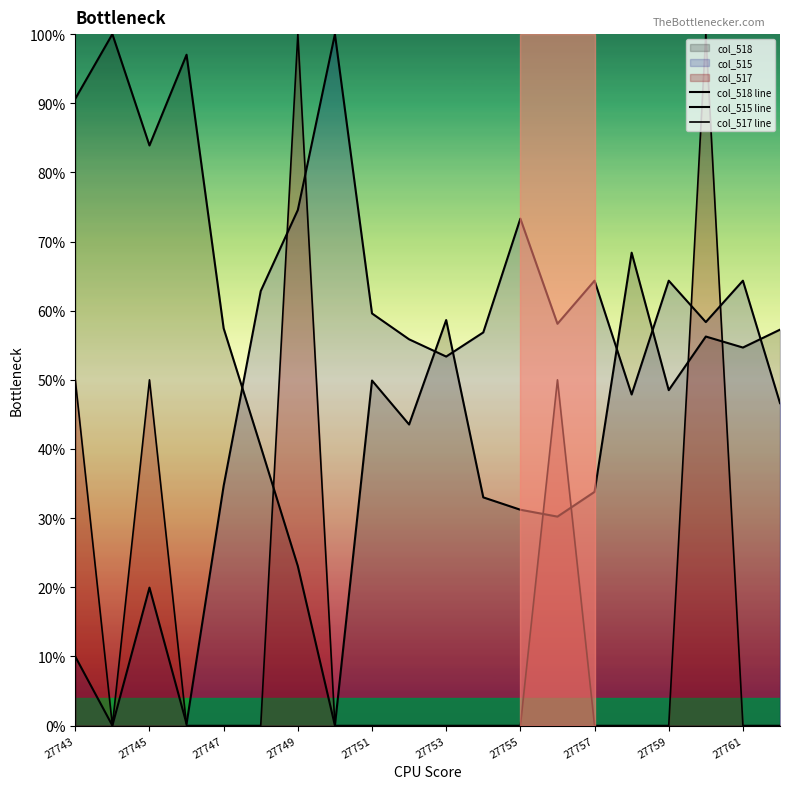

What is the maximum value shown in the chart?

100.0